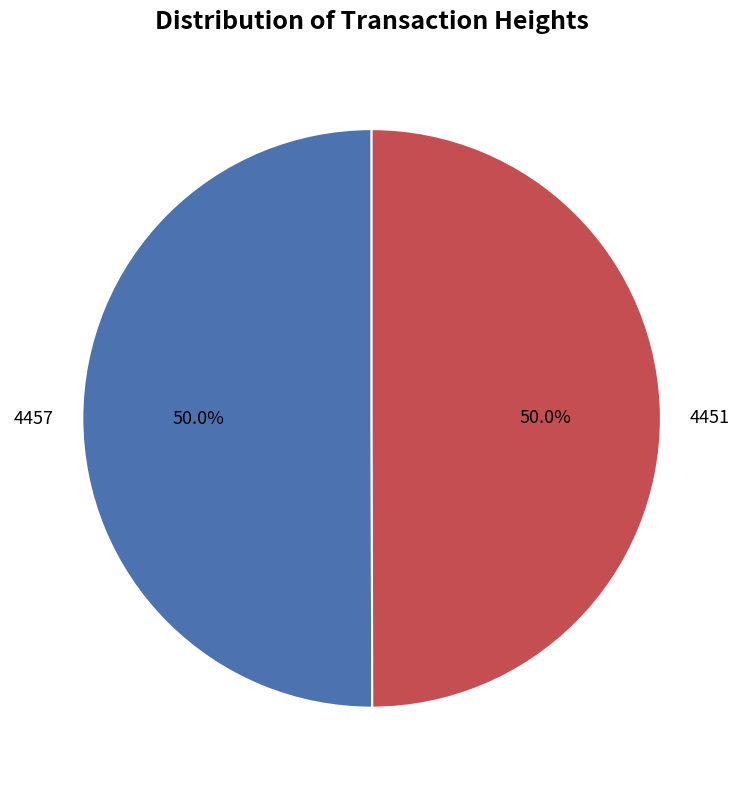

How many segments does this pie chart have?

2